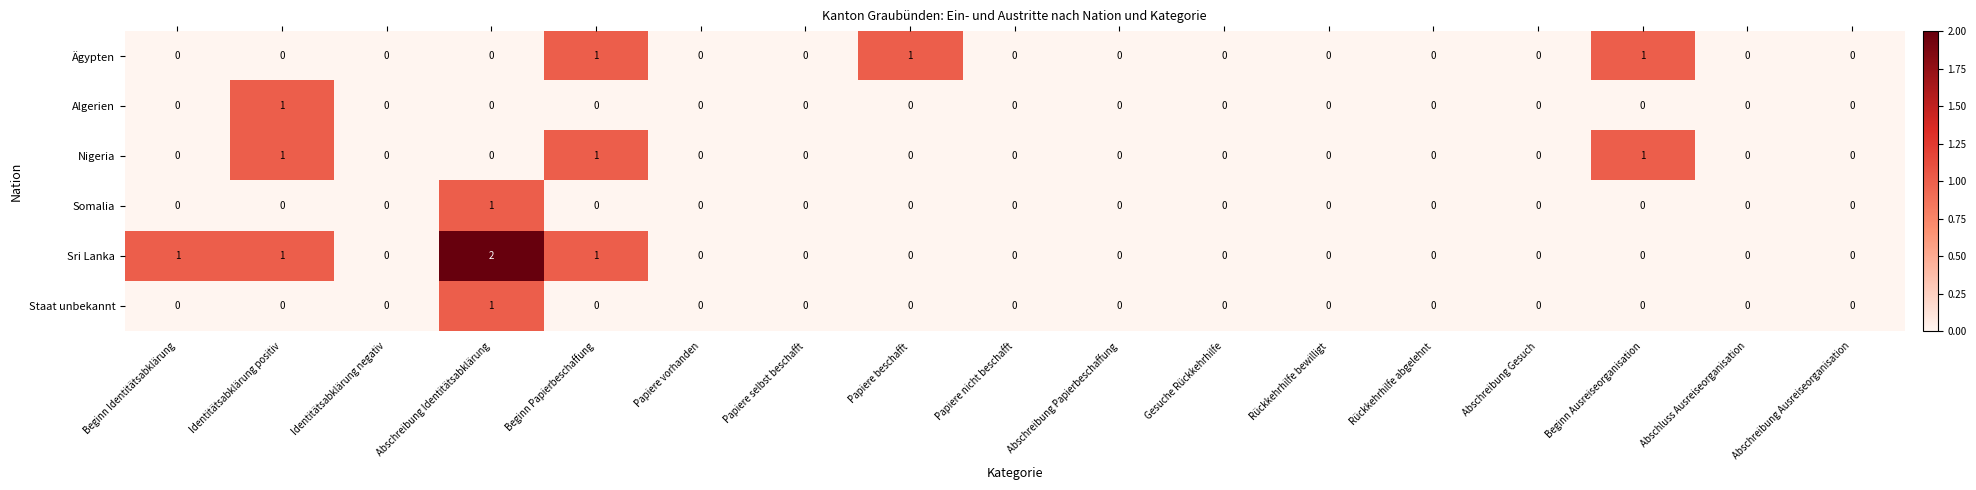

True or false: Somalia has a value of 0 at Abschluss Ausreiseorganisation.

True